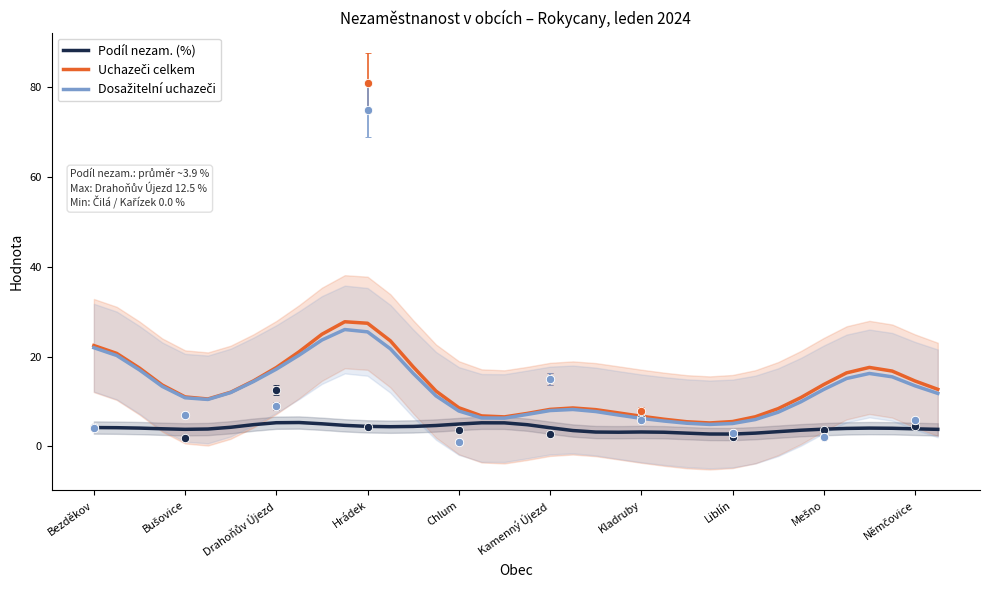

Reading left to right, transcribe all the data shown in this chart.

Podíl nezam. (%): 4.2	4.2	4.1	3.9	3.8	3.9	4.3	4.9	5.3	5.3	5.0	4.7	4.5	4.4	4.5	4.7	5.0	5.3	5.3	4.8	4.2	3.5	3.2	3.2	3.2	3.2	3.0	2.8	2.8	3.0	3.3	3.6	3.9	4.0	4.1	4.0	3.9	3.8
Uchazeči celkem: 22.5	20.7	17.5	13.7	11.0	10.6	12.1	14.6	17.6	21.1	25.0	27.8	27.5	23.5	17.7	12.3	8.6	6.8	6.6	7.4	8.3	8.6	8.2	7.5	6.7	6.1	5.5	5.2	5.5	6.6	8.4	10.9	13.8	16.4	17.6	16.8	14.6	12.7
Dosažitelní uchazeči: 22.0	20.3	17.0	13.4	10.8	10.5	12.0	14.5	17.2	20.3	23.7	26.1	25.5	21.8	16.3	11.3	7.9	6.4	6.3	7.1	8.0	8.2	7.8	7.0	6.3	5.7	5.2	4.9	5.1	6.0	7.6	10.0	12.7	15.1	16.3	15.5	13.5	11.8